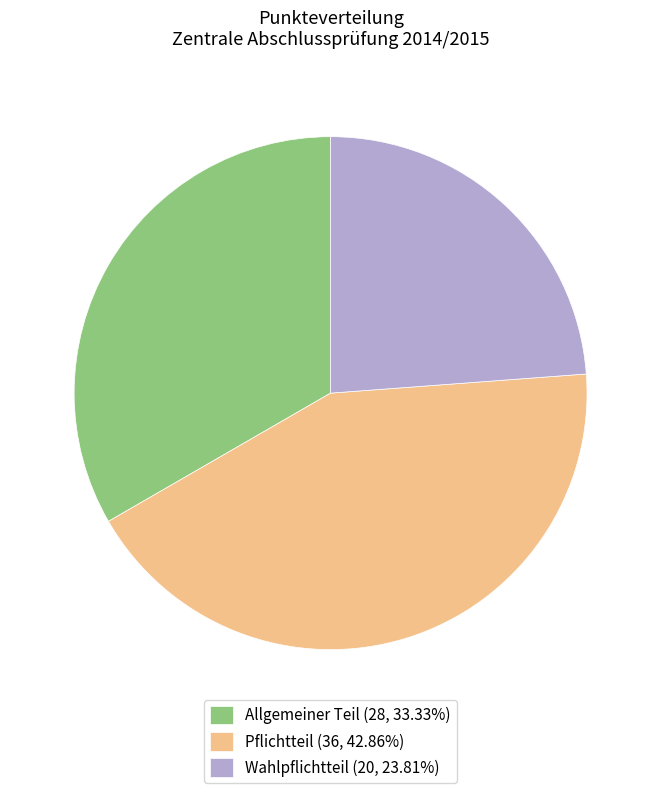

Does any single category account for the majority?

No